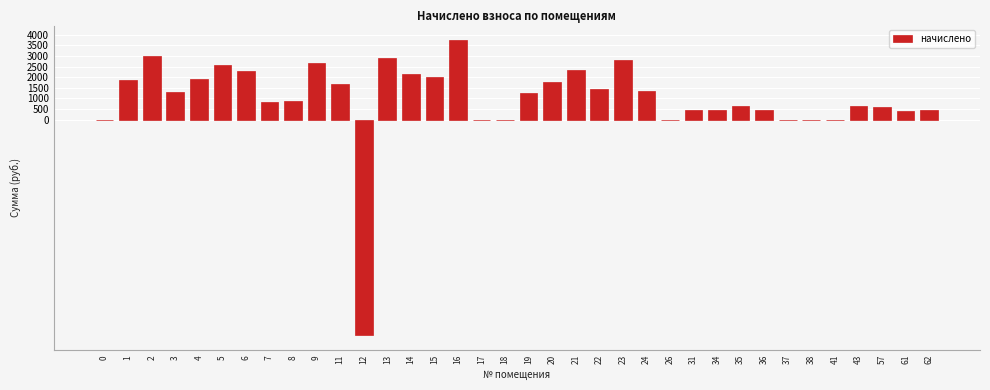

What is the change in value from 1 to 38?

-1850.9